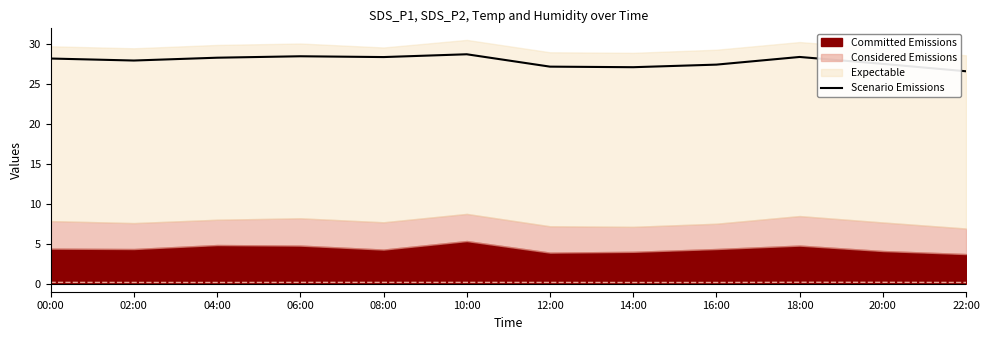

What is the label of the 2nd point from the right?

20:00